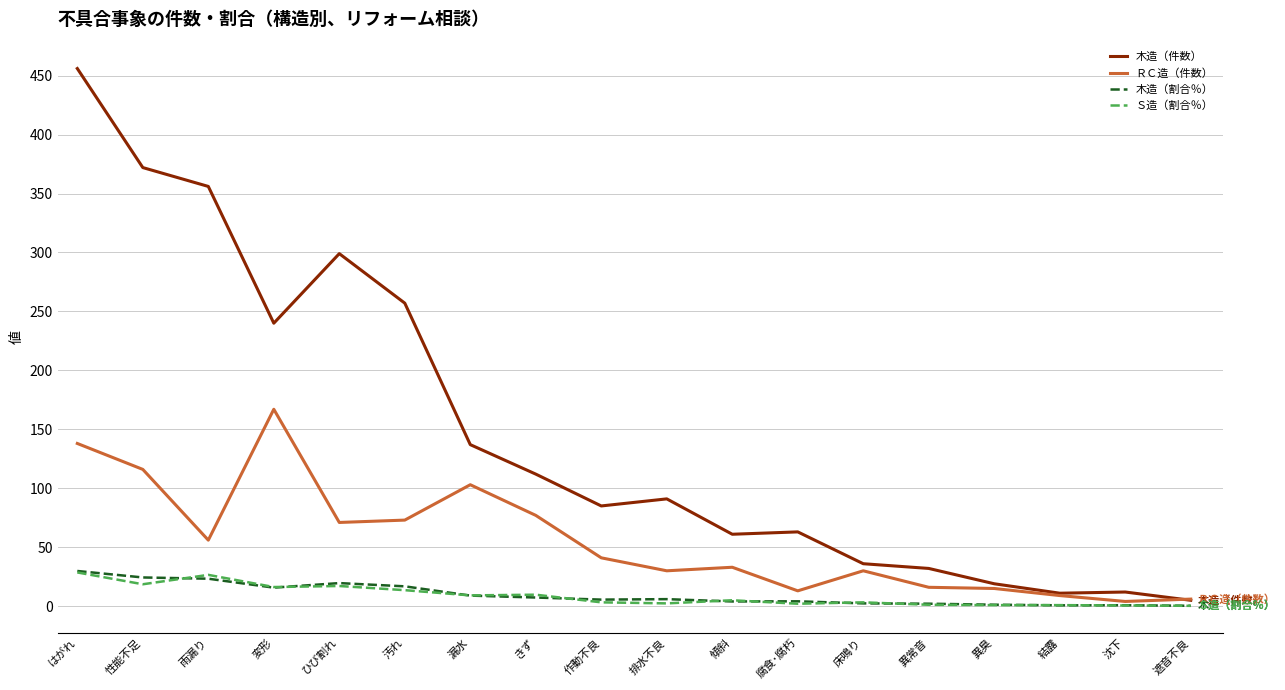

What is the maximum value for Ｓ造（割合％）?

28.6